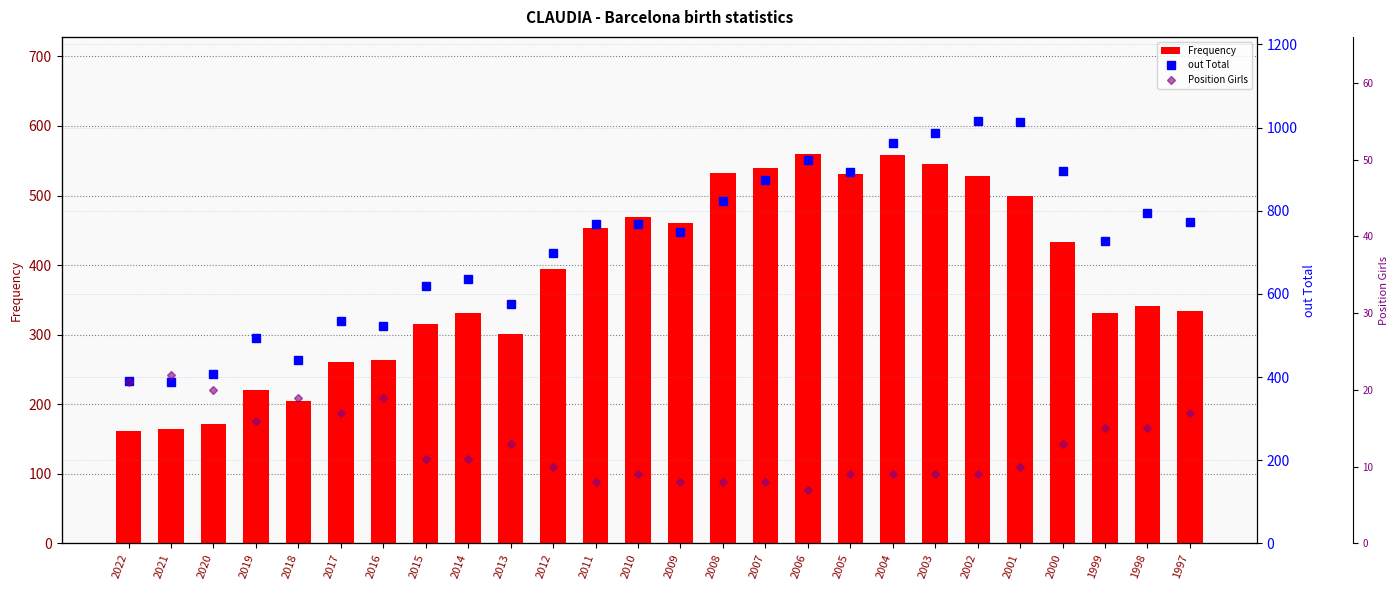

Rank the categories by Frequency value from lowest to highest.

2022, 2021, 2020, 2018, 2019, 2017, 2016, 2013, 2015, 2014, 1999, 1997, 1998, 2012, 2000, 2011, 2009, 2010, 2001, 2002, 2005, 2008, 2007, 2003, 2004, 2006